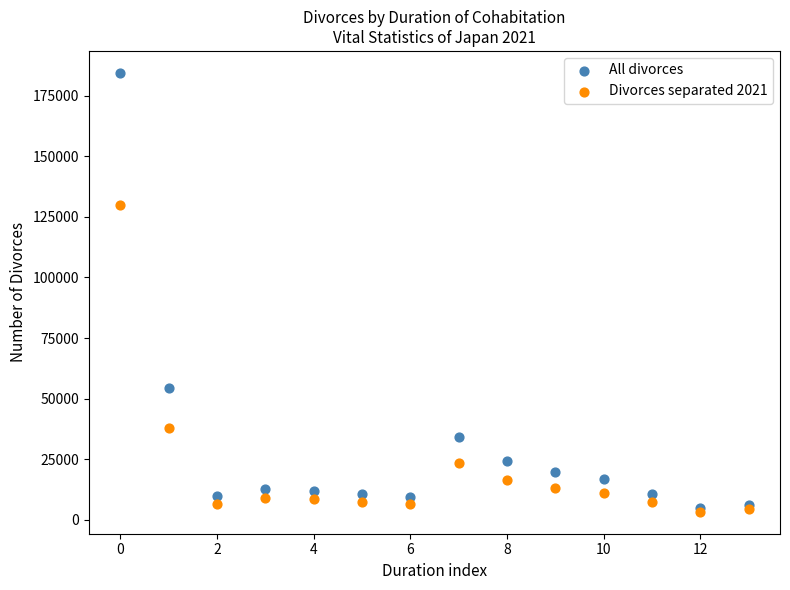

Which series contains the highest Y value?

All divorces